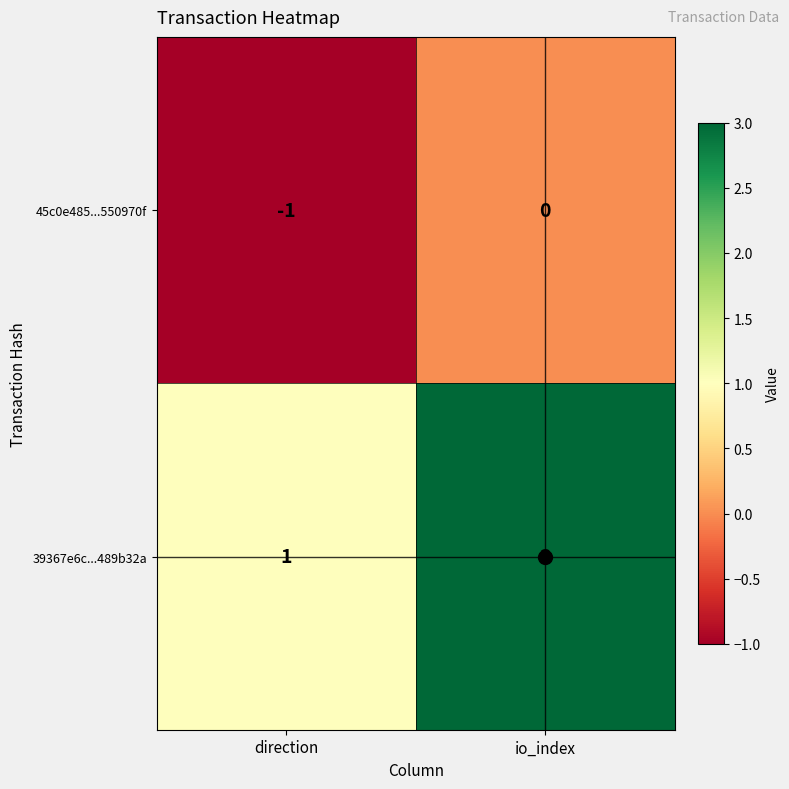

At which category does the chart reach its peak across all series?

io_index